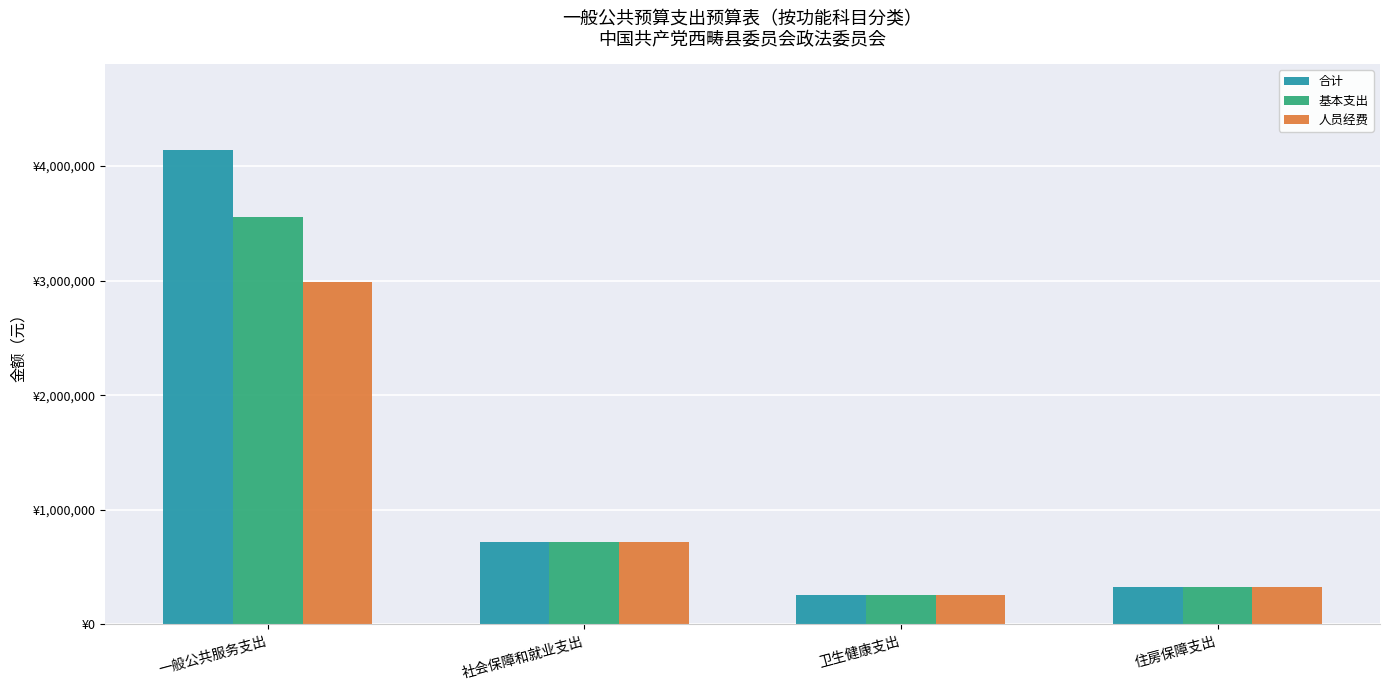

At which label does 人员经费 reach its peak?

一般公共服务支出